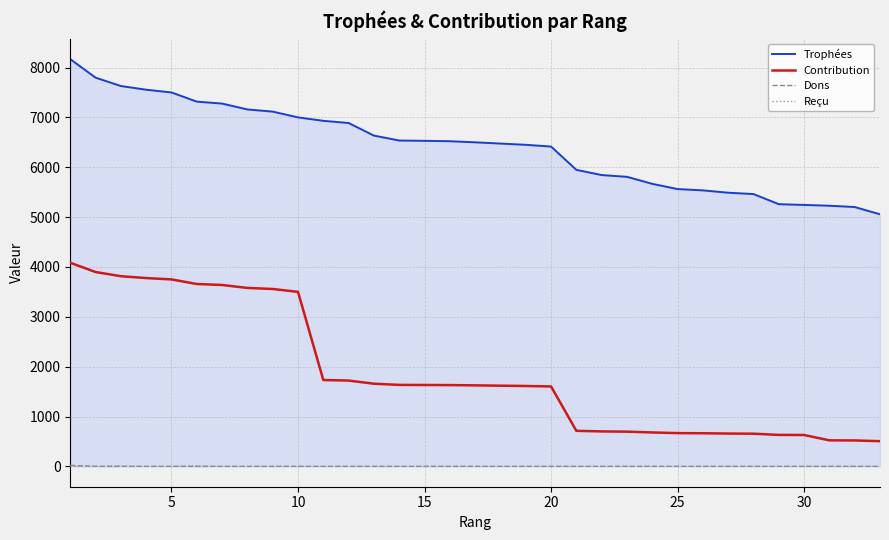

Which series has the largest range (max minus min)?

Contribution